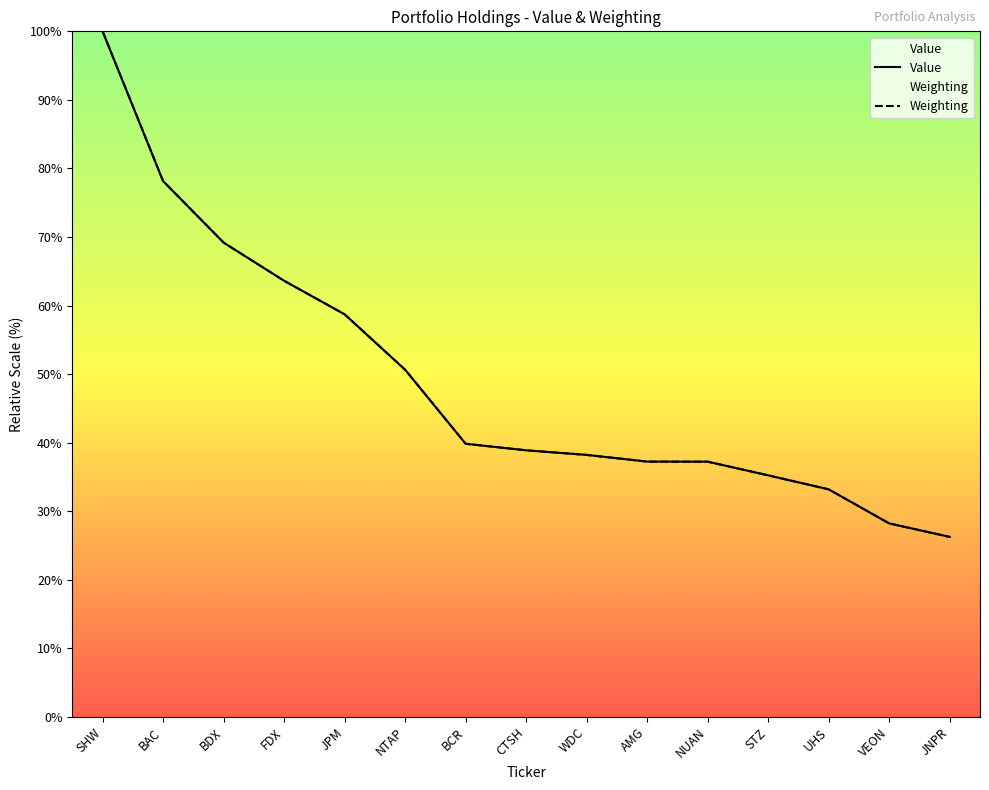

At which label does Value first exceed 38?

SHW